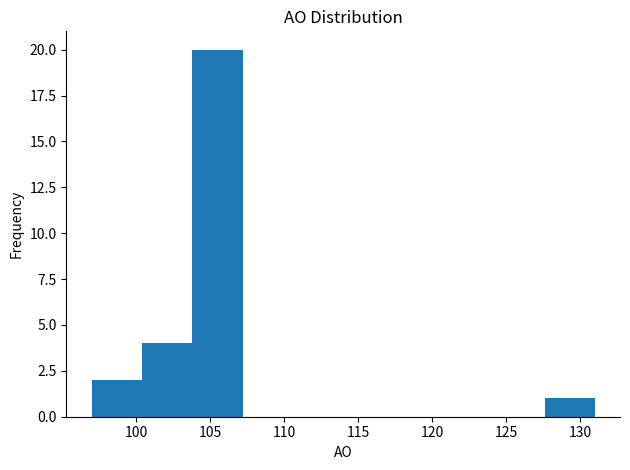

Reading left to right, list every bar in this chart as the range it spans on the x-axis followed by its height. Neither the bar edges nor the heights are printed on the chart, so give them approximately, as read against the axes.

97.0 to 100.4: 2
100.4 to 103.8: 4
103.8 to 107.2: 20
107.2 to 110.6: 0
110.6 to 114.0: 0
114.0 to 117.4: 0
117.4 to 120.8: 0
120.8 to 124.2: 0
124.2 to 127.6: 0
127.6 to 131.0: 1